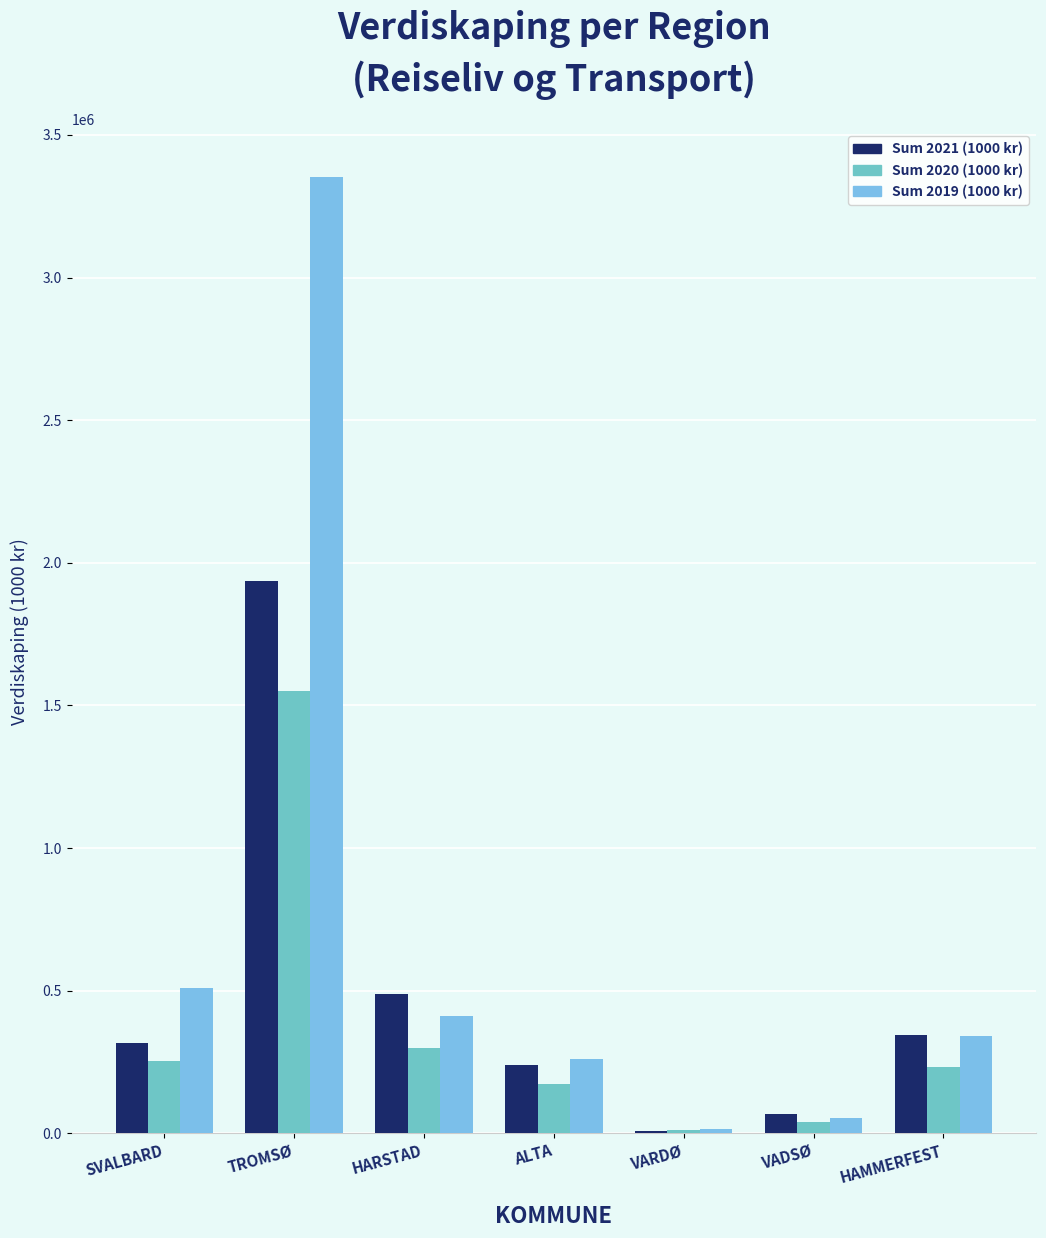

What is the average value of the Sum 2021 (1000 kr) series?

486110.0